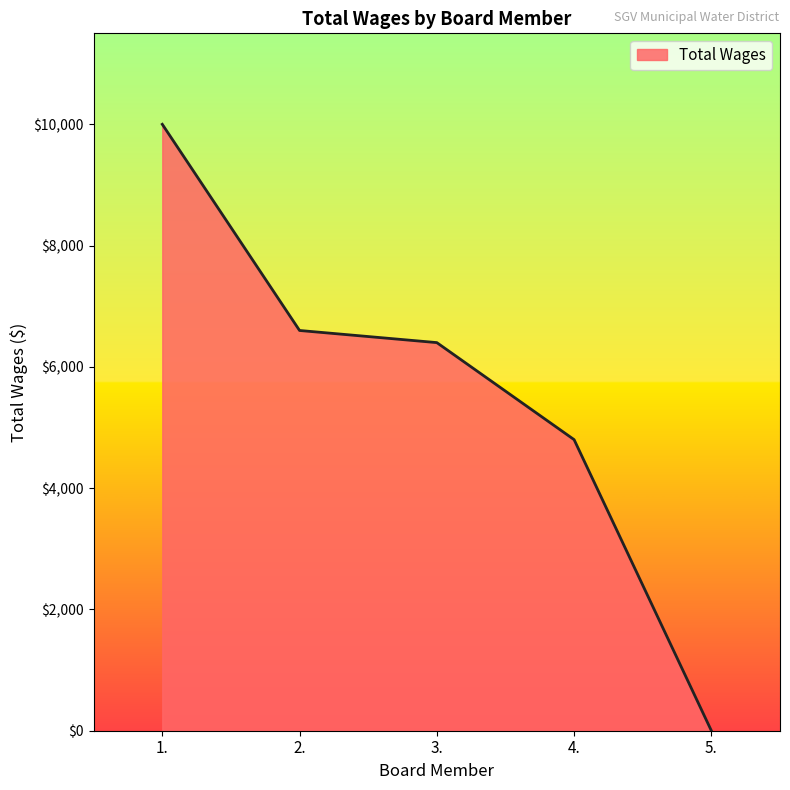

Where does the data first go above 6400?

1.